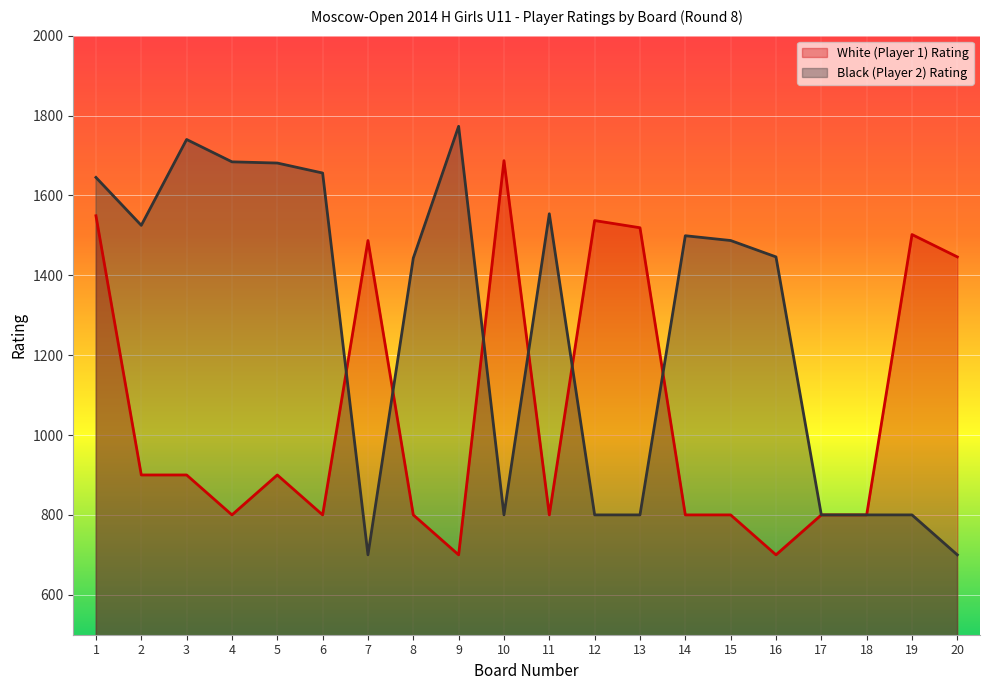

At which category does White (Player 1) Rating reach its first local peak?

5